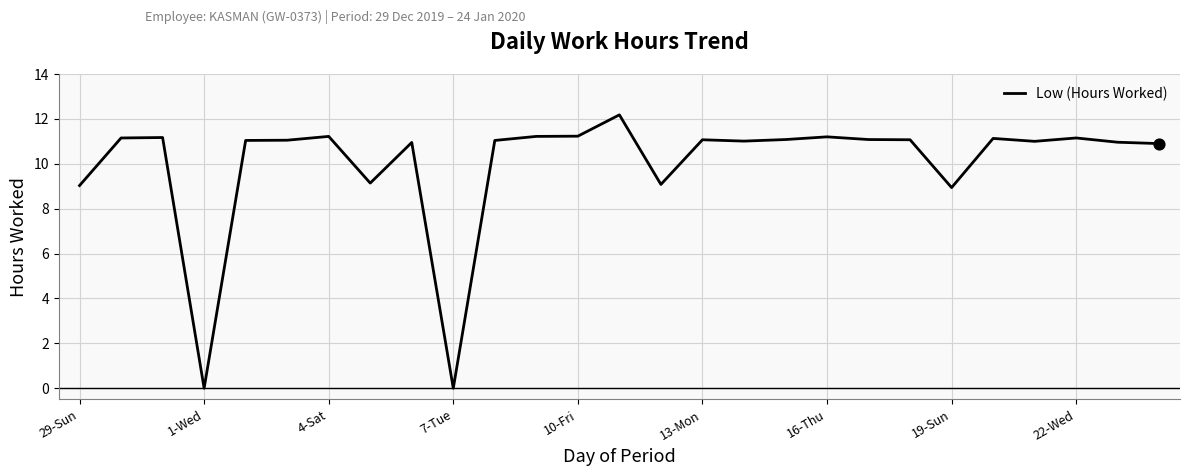

What is the greatest value displayed?

12.2